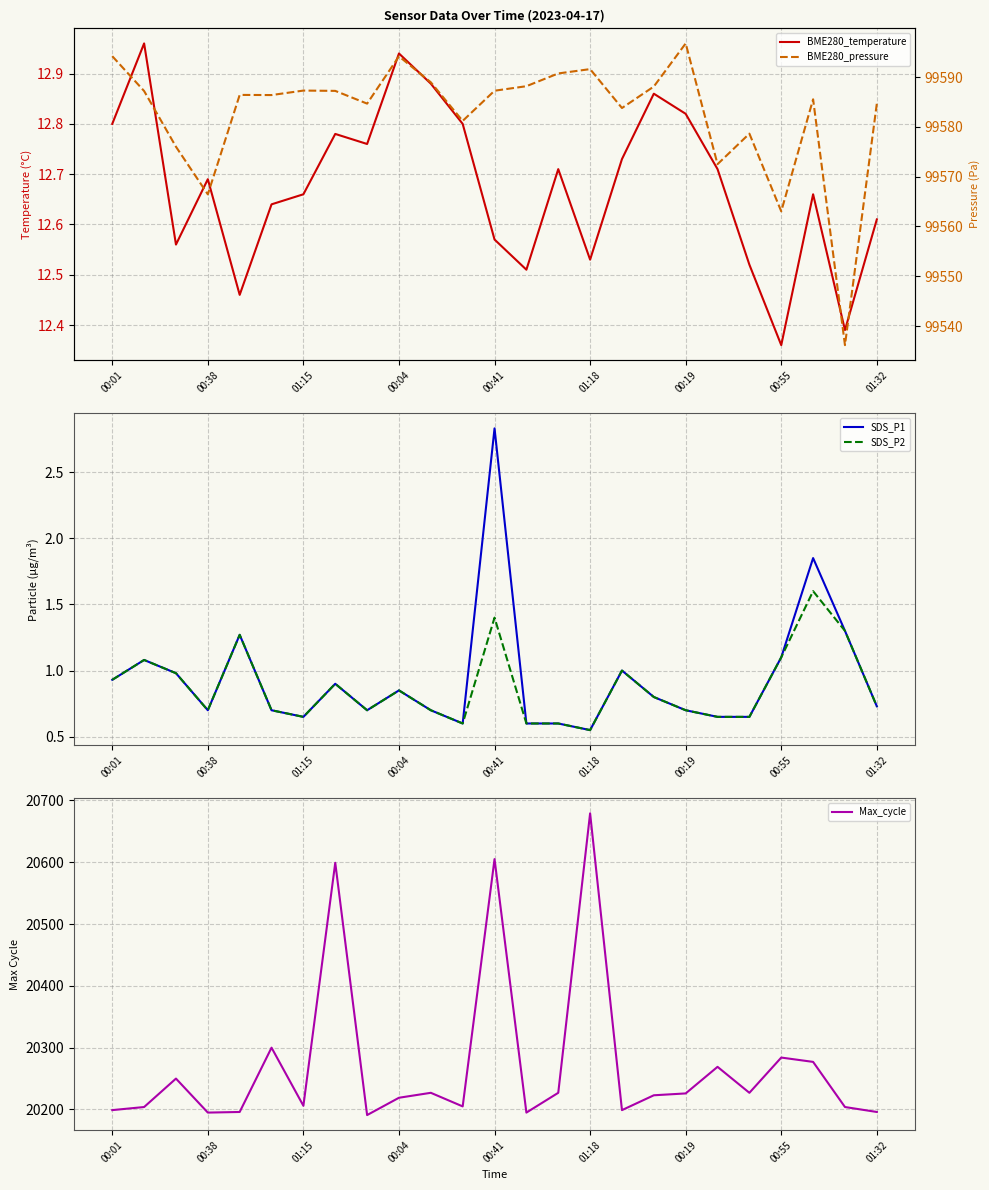

What is the highest value of the SDS_P2 series?

1.6